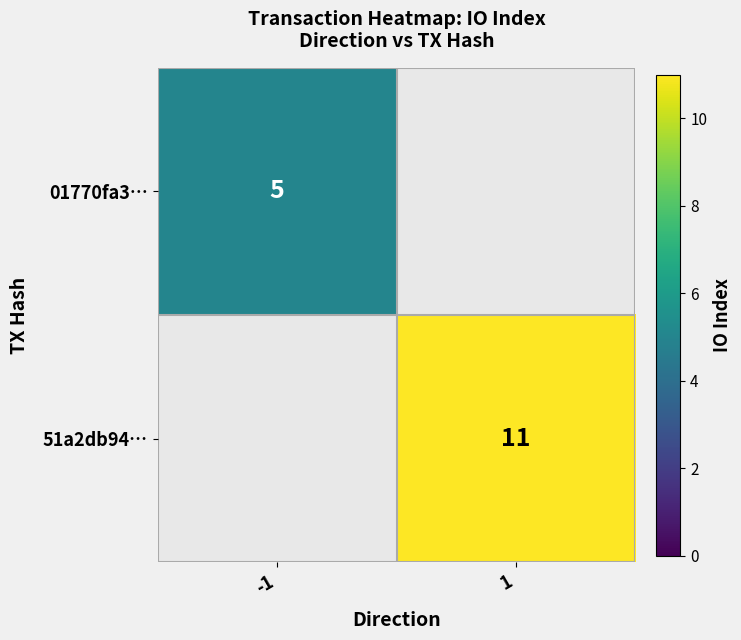

Which label corresponds to the smallest value in the chart?

-1